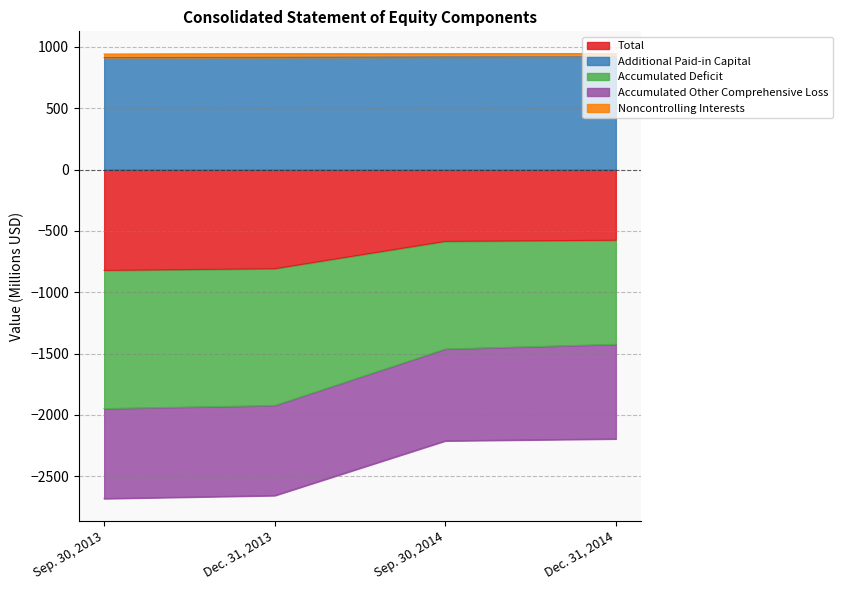

List the labels in order of Additional Paid-in Capital value, smallest first.

Sep. 30, 2013, Dec. 31, 2013, Sep. 30, 2014, Dec. 31, 2014